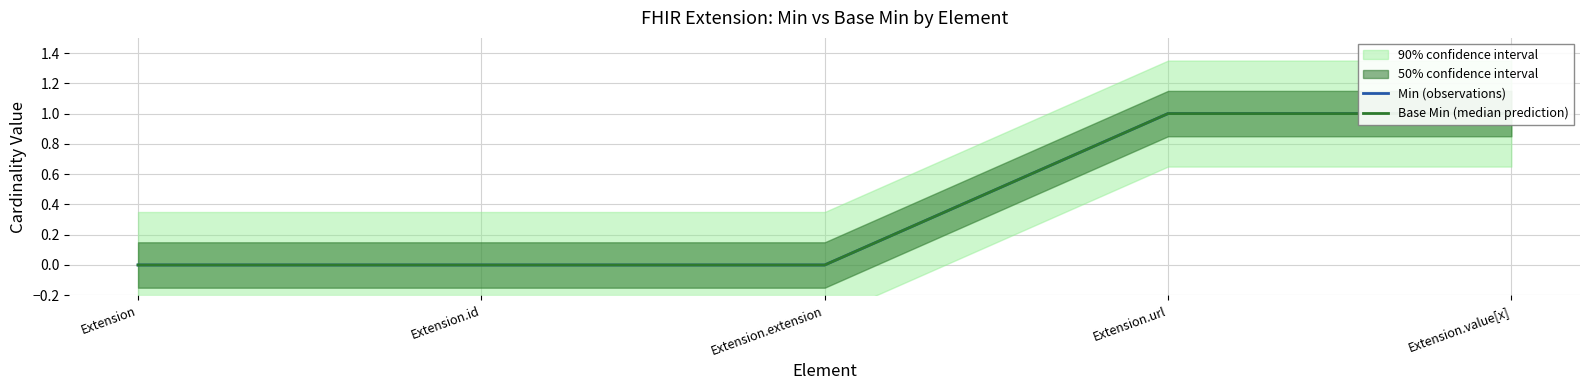

How many series are shown in this chart?

2